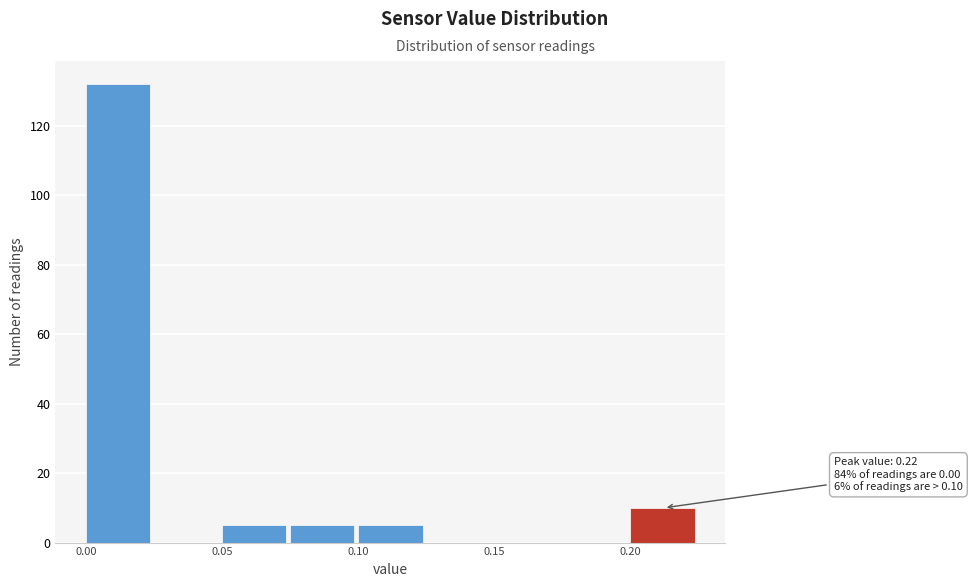

Which range on the x-axis has the tallest bar?

0.000 to 0.025